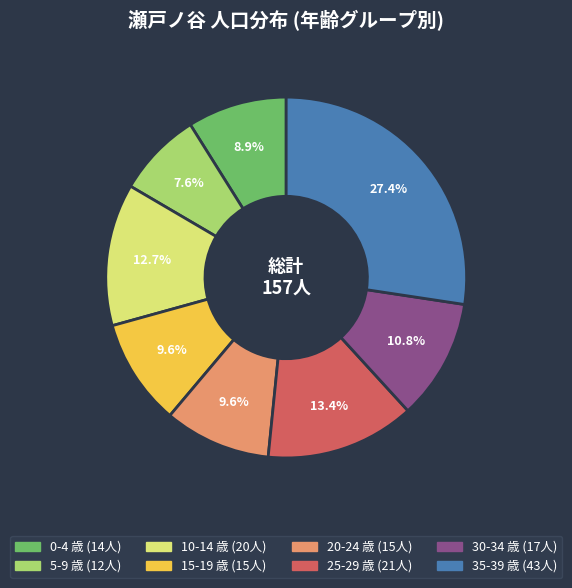

Combined, do 15-19 and 5-9 account for over 50%?

No